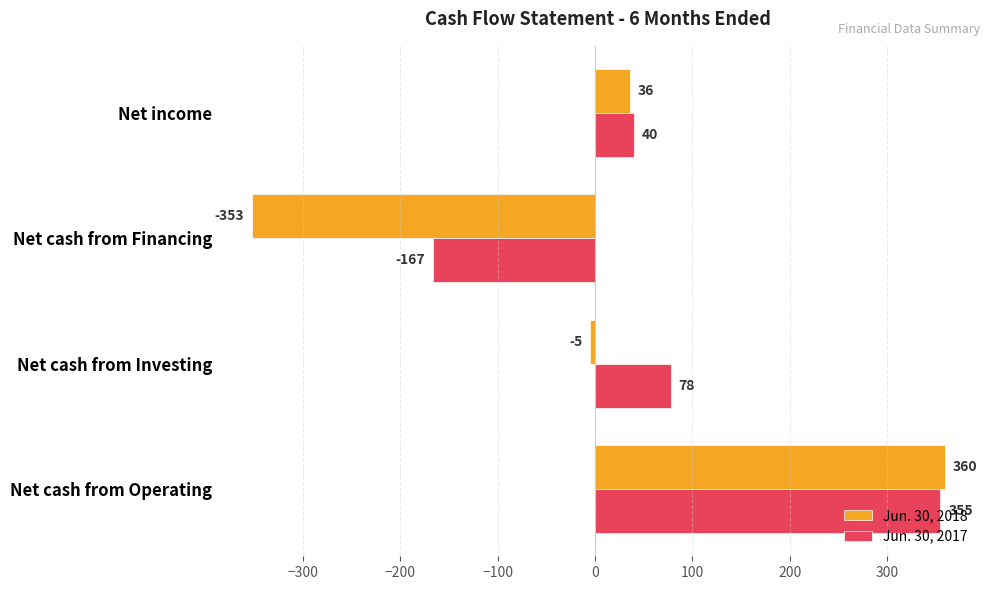

The value of Jun. 30, 2018 at Net income is 36. True or false?

True